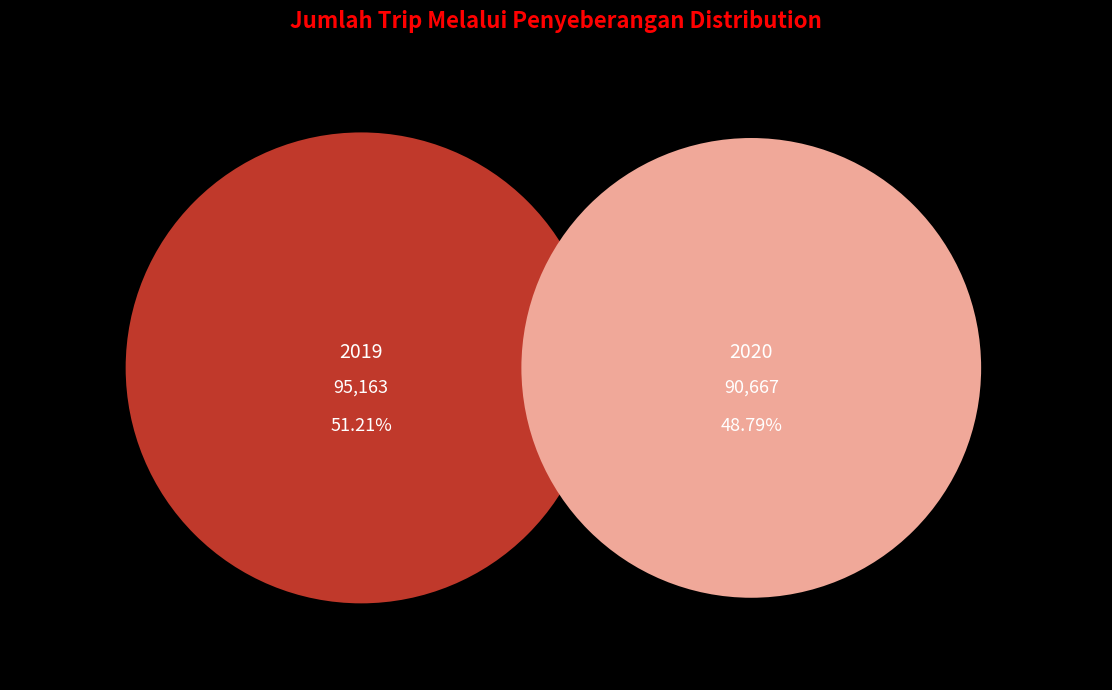

Which has a higher value, 2020 or 2019?

2019